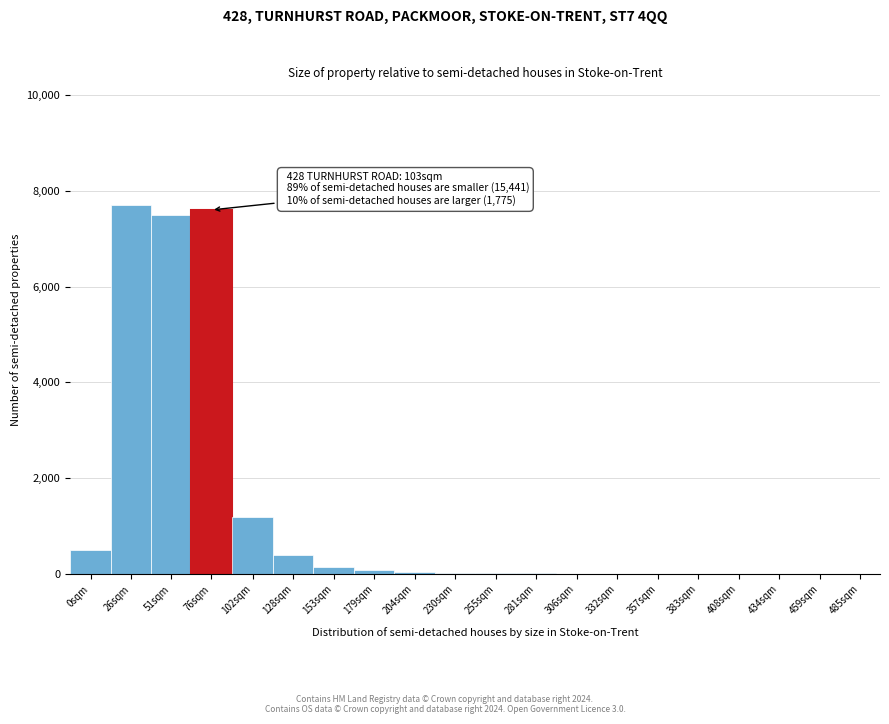

At which label is the value closest to 3850?

102sqm